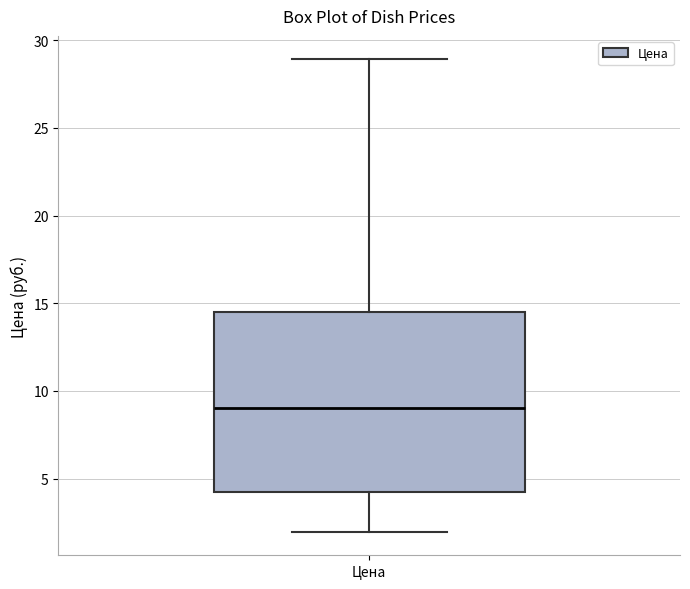

Where does the median line of the box for Цена sit on the y-axis? The values are not printed on the chart, so give them approximately, as read against the axis.

9.0